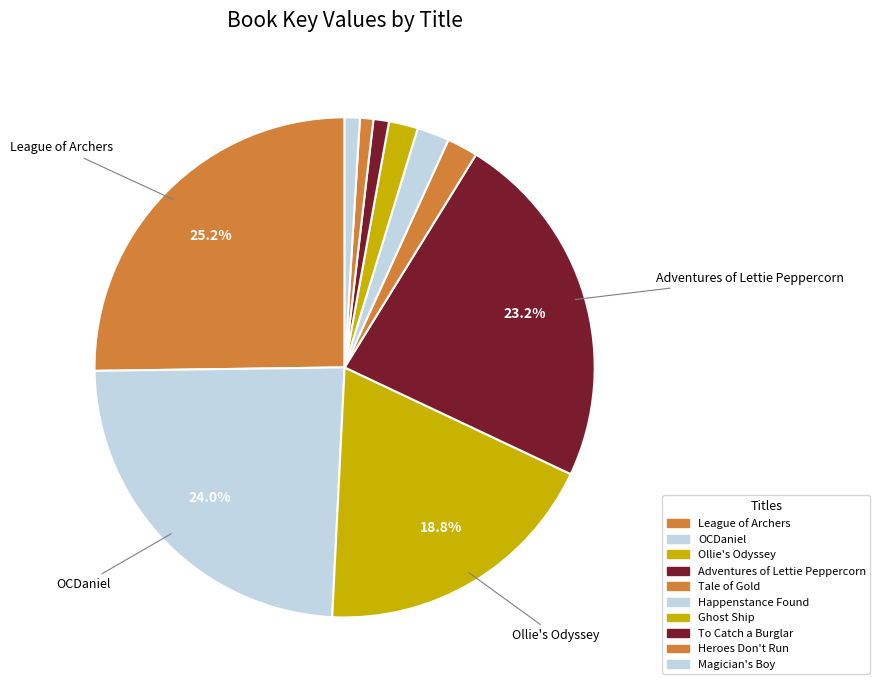

Between Ghost Ship and League of Archers, which is larger?

League of Archers